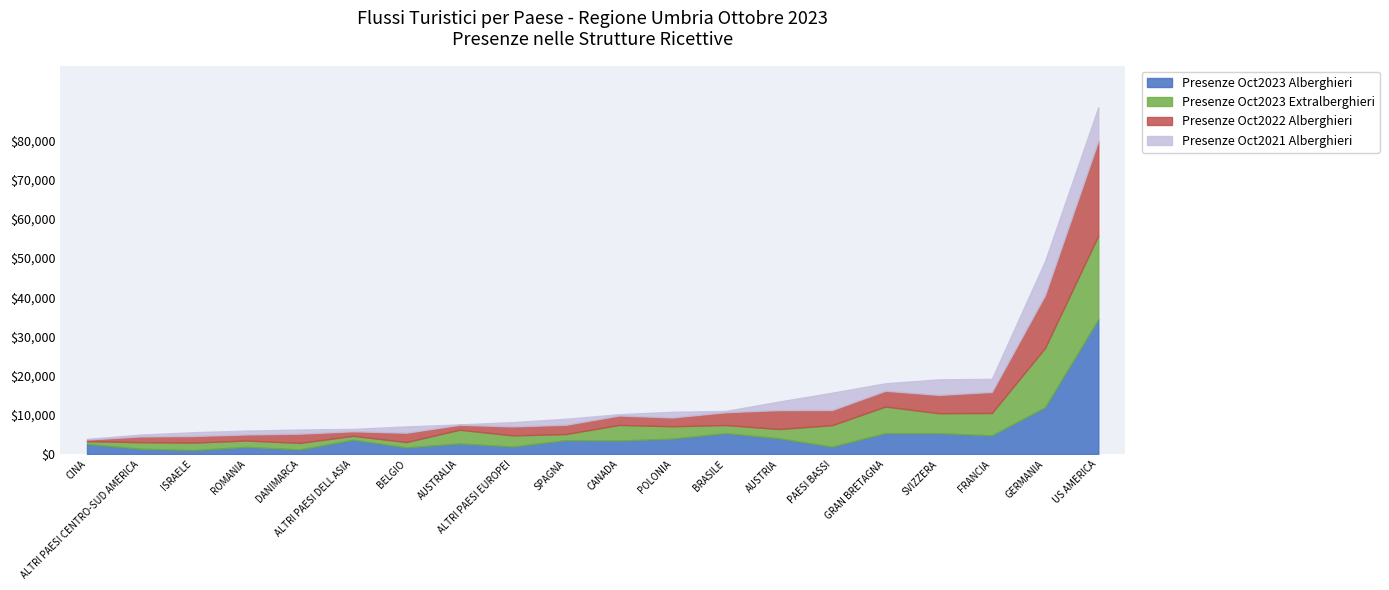

Reading left to right, what are all the values shown in this chart?

Presenze Oct2023 Alberghieri: US AMERICA=34392	GERMANIA=11948	GRAN BRETAGNA=5353	FRANCIA=4767	SVIZZERA=5330	CANADA=3446	BRASILE=5346	PAESI BASSI=1887	POLONIA=3937	AUSTRIA=4009	AUSTRALIA=2697	SPAGNA=3535	ALTRI PAESI EUROPEI=1918	ALTRI PAESI DELL ASIA=3640	ROMANIA=1834	CINA=2560	BELGIO=1700	ALTRI PAESI CENTRO-SUD AMERICA=1356	ISRAELE=1004	DANIMARCA=1173
Presenze Oct2023 Extralberghieri: US AMERICA=21354	GERMANIA=15137	GRAN BRETAGNA=6771	FRANCIA=5710	SVIZZERA=5096	CANADA=3985	BRASILE=2064	PAESI BASSI=5480	POLONIA=3154	AUSTRIA=2381	AUSTRALIA=3512	SPAGNA=1574	ALTRI PAESI EUROPEI=2838	ALTRI PAESI DELL ASIA=1016	ROMANIA=1623	CINA=720	BELGIO=1360	ALTRI PAESI CENTRO-SUD AMERICA=1674	ISRAELE=1910	DANIMARCA=1670
Presenze Oct2022 Alberghieri: US AMERICA=24186	GERMANIA=13499	GRAN BRETAGNA=4029	FRANCIA=5371	SVIZZERA=4666	CANADA=2410	BRASILE=3272	PAESI BASSI=3881	POLONIA=2243	AUSTRIA=4824	AUSTRALIA=1263	SPAGNA=2366	ALTRI PAESI EUROPEI=2297	ALTRI PAESI DELL ASIA=1156	ROMANIA=1543	CINA=426	BELGIO=2378	ALTRI PAESI CENTRO-SUD AMERICA=1456	ISRAELE=1695	DANIMARCA=2357
Presenze Oct2021 Alberghieri: US AMERICA=8577	GERMANIA=8716	GRAN BRETAGNA=1906	FRANCIA=3345	SVIZZERA=3970	CANADA=335	BRASILE=322	PAESI BASSI=4415	POLONIA=1458	AUSTRIA=2189	AUSTRALIA=96	SPAGNA=1528	ALTRI PAESI EUROPEI=1105	ALTRI PAESI DELL ASIA=611	ROMANIA=987	CINA=167	BELGIO=1613	ALTRI PAESI CENTRO-SUD AMERICA=486	ISRAELE=967	DANIMARCA=1060